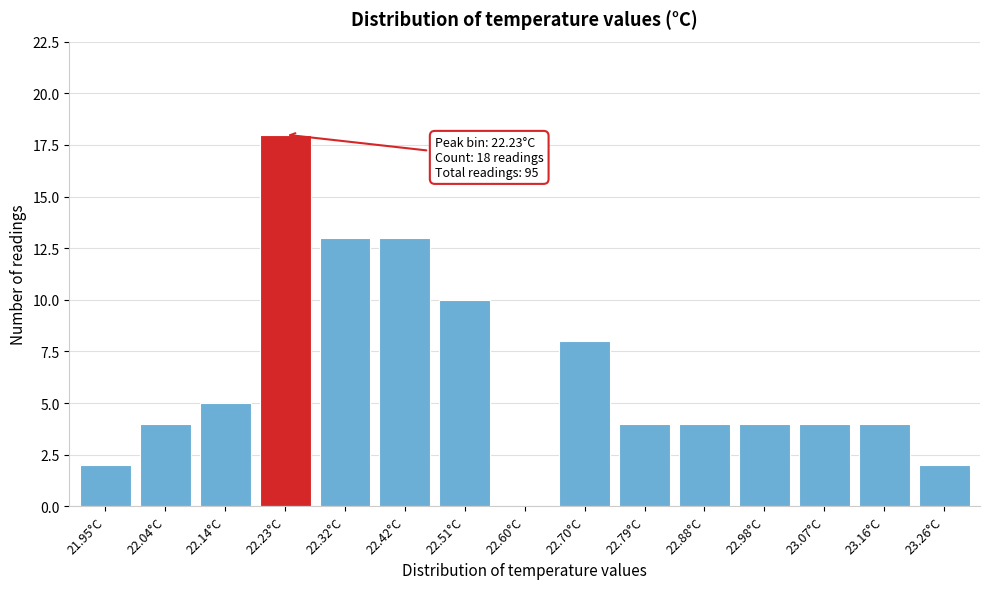

Reading left to right, list all the values displayed in this chart.

21.95°C=2	22.04°C=4	22.14°C=5	22.23°C=18	22.32°C=13	22.42°C=13	22.51°C=10	22.60°C=0	22.70°C=8	22.79°C=4	22.88°C=4	22.98°C=4	23.07°C=4	23.16°C=4	23.26°C=2